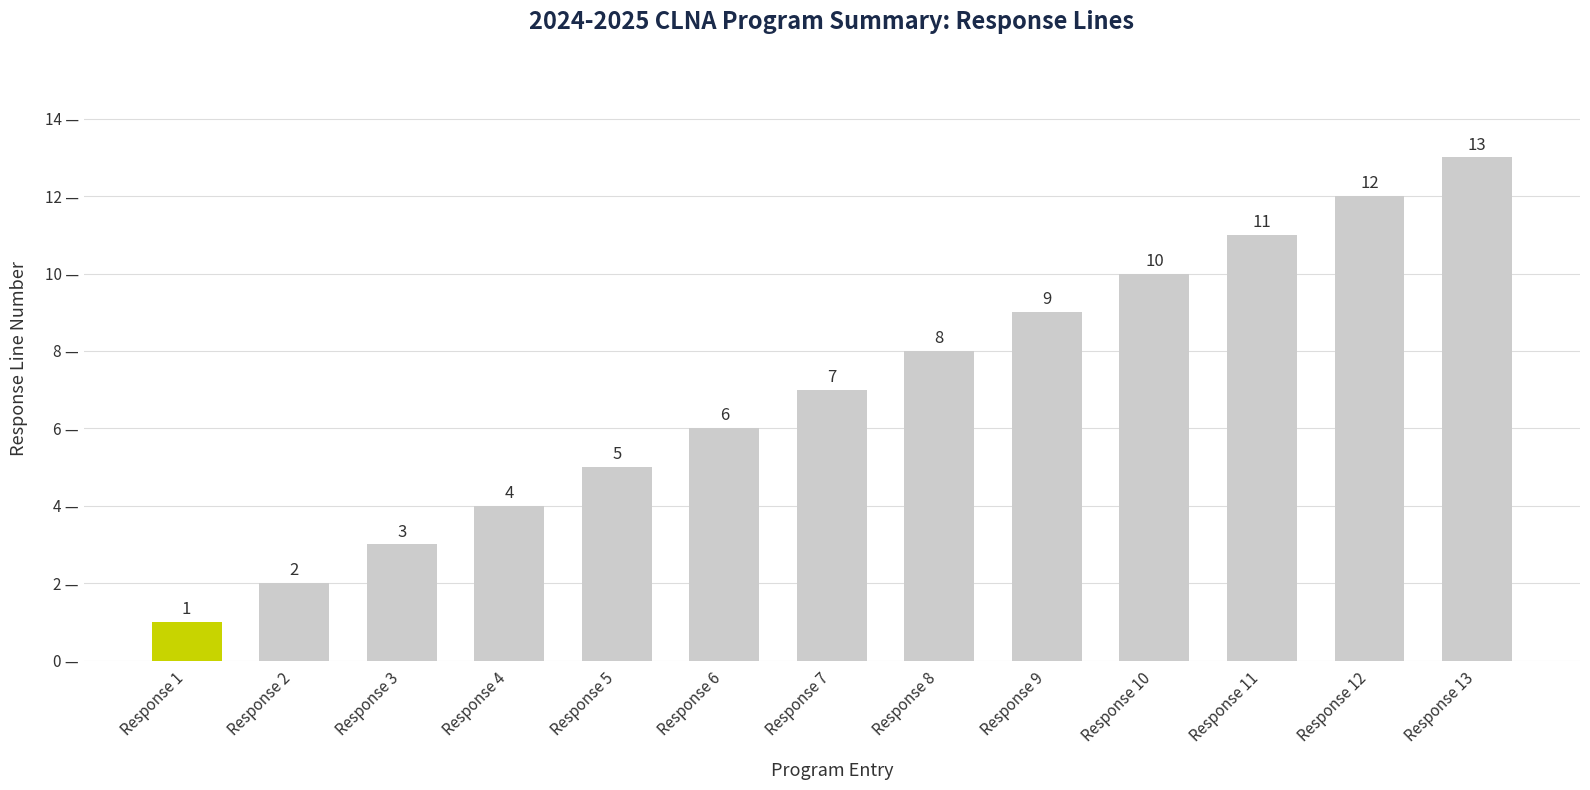

Are the bars horizontal?

No